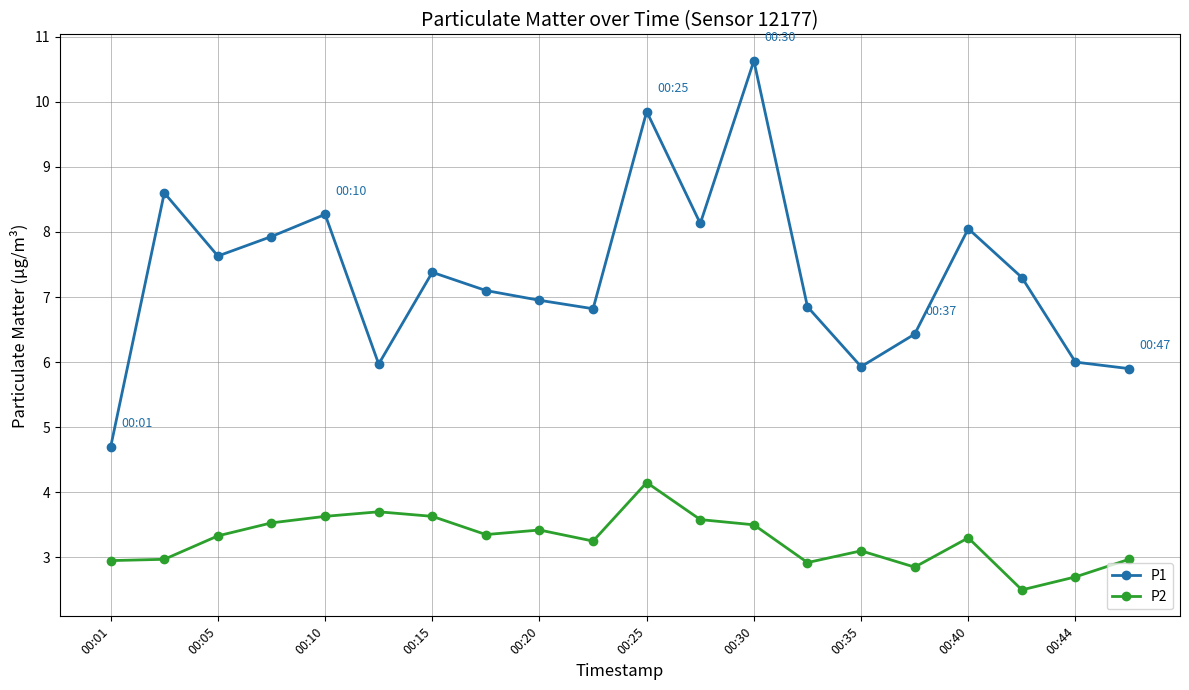

Rank the series by their maximum value, from highest to lowest.

P1, P2